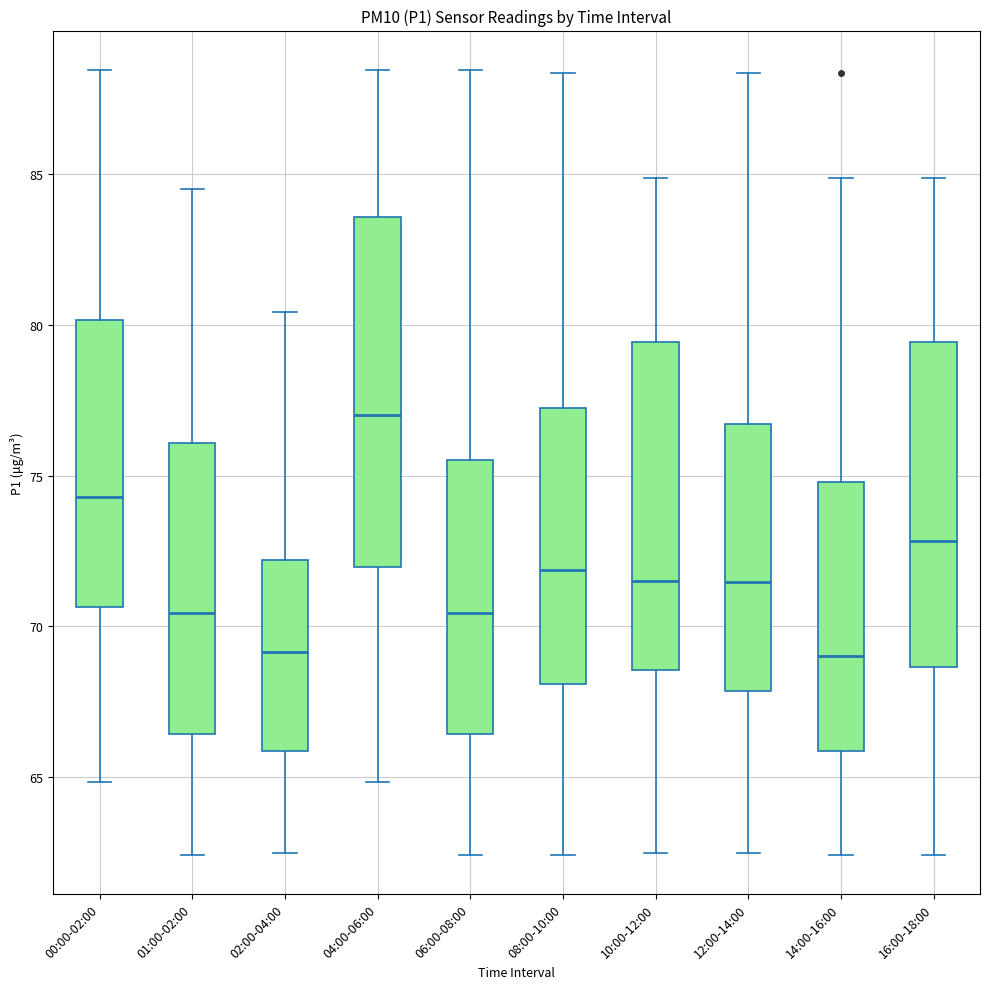

Where does the lower whisker of the box for 01:00-02:00 end on the y-axis? The values are not printed on the chart, so give them approximately, as read against the axis.

62.5